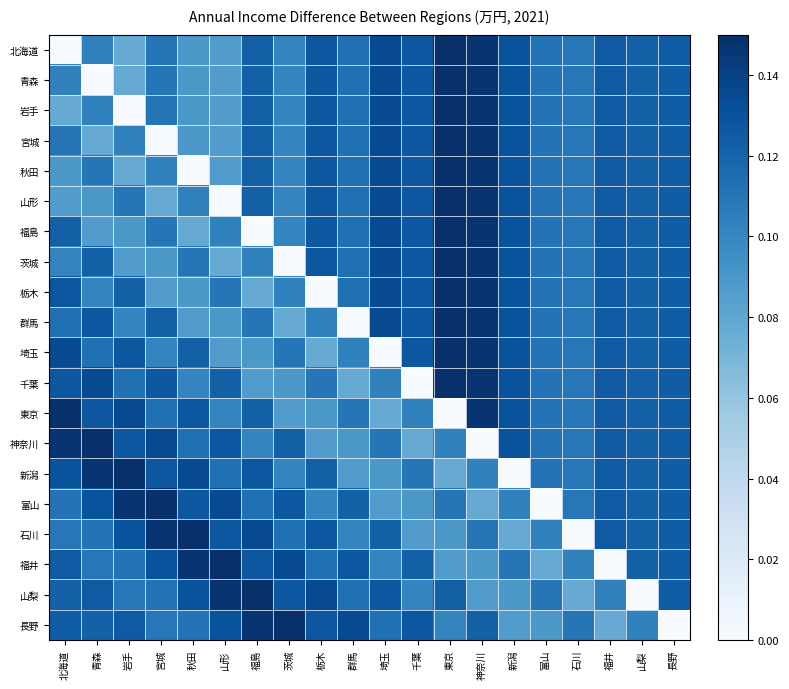

Reading left to right, transcribe all the data shown in this chart.

北海道: 北海道=0.0	青森=0.1	岩手=0.1	宮城=0.1	秋田=0.1	山形=0.1	福島=0.1	茨城=0.1	栃木=0.1	群馬=0.1	埼玉=0.1	千葉=0.1	東京=0.1	神奈川=0.1	新潟=0.1	富山=0.1	石川=0.1	福井=0.1	山梨=0.1	長野=0.1
青森: 北海道=0.1	青森=0.0	岩手=0.1	宮城=0.1	秋田=0.1	山形=0.1	福島=0.1	茨城=0.1	栃木=0.1	群馬=0.1	埼玉=0.1	千葉=0.1	東京=0.1	神奈川=0.1	新潟=0.1	富山=0.1	石川=0.1	福井=0.1	山梨=0.1	長野=0.1
岩手: 北海道=0.1	青森=0.1	岩手=0.0	宮城=0.1	秋田=0.1	山形=0.1	福島=0.1	茨城=0.1	栃木=0.1	群馬=0.1	埼玉=0.1	千葉=0.1	東京=0.1	神奈川=0.1	新潟=0.1	富山=0.1	石川=0.1	福井=0.1	山梨=0.1	長野=0.1
宮城: 北海道=0.1	青森=0.1	岩手=0.1	宮城=0.0	秋田=0.1	山形=0.1	福島=0.1	茨城=0.1	栃木=0.1	群馬=0.1	埼玉=0.1	千葉=0.1	東京=0.1	神奈川=0.1	新潟=0.1	富山=0.1	石川=0.1	福井=0.1	山梨=0.1	長野=0.1
秋田: 北海道=0.1	青森=0.1	岩手=0.1	宮城=0.1	秋田=0.0	山形=0.1	福島=0.1	茨城=0.1	栃木=0.1	群馬=0.1	埼玉=0.1	千葉=0.1	東京=0.1	神奈川=0.1	新潟=0.1	富山=0.1	石川=0.1	福井=0.1	山梨=0.1	長野=0.1
山形: 北海道=0.1	青森=0.1	岩手=0.1	宮城=0.1	秋田=0.1	山形=0.0	福島=0.1	茨城=0.1	栃木=0.1	群馬=0.1	埼玉=0.1	千葉=0.1	東京=0.1	神奈川=0.1	新潟=0.1	富山=0.1	石川=0.1	福井=0.1	山梨=0.1	長野=0.1
福島: 北海道=0.1	青森=0.1	岩手=0.1	宮城=0.1	秋田=0.1	山形=0.1	福島=0.0	茨城=0.1	栃木=0.1	群馬=0.1	埼玉=0.1	千葉=0.1	東京=0.1	神奈川=0.1	新潟=0.1	富山=0.1	石川=0.1	福井=0.1	山梨=0.1	長野=0.1
茨城: 北海道=0.1	青森=0.1	岩手=0.1	宮城=0.1	秋田=0.1	山形=0.1	福島=0.1	茨城=0.0	栃木=0.1	群馬=0.1	埼玉=0.1	千葉=0.1	東京=0.1	神奈川=0.1	新潟=0.1	富山=0.1	石川=0.1	福井=0.1	山梨=0.1	長野=0.1
栃木: 北海道=0.1	青森=0.1	岩手=0.1	宮城=0.1	秋田=0.1	山形=0.1	福島=0.1	茨城=0.1	栃木=0.0	群馬=0.1	埼玉=0.1	千葉=0.1	東京=0.1	神奈川=0.1	新潟=0.1	富山=0.1	石川=0.1	福井=0.1	山梨=0.1	長野=0.1
群馬: 北海道=0.1	青森=0.1	岩手=0.1	宮城=0.1	秋田=0.1	山形=0.1	福島=0.1	茨城=0.1	栃木=0.1	群馬=0.0	埼玉=0.1	千葉=0.1	東京=0.1	神奈川=0.1	新潟=0.1	富山=0.1	石川=0.1	福井=0.1	山梨=0.1	長野=0.1
埼玉: 北海道=0.1	青森=0.1	岩手=0.1	宮城=0.1	秋田=0.1	山形=0.1	福島=0.1	茨城=0.1	栃木=0.1	群馬=0.1	埼玉=0.0	千葉=0.1	東京=0.1	神奈川=0.1	新潟=0.1	富山=0.1	石川=0.1	福井=0.1	山梨=0.1	長野=0.1
千葉: 北海道=0.1	青森=0.1	岩手=0.1	宮城=0.1	秋田=0.1	山形=0.1	福島=0.1	茨城=0.1	栃木=0.1	群馬=0.1	埼玉=0.1	千葉=0.0	東京=0.1	神奈川=0.1	新潟=0.1	富山=0.1	石川=0.1	福井=0.1	山梨=0.1	長野=0.1
東京: 北海道=0.1	青森=0.1	岩手=0.1	宮城=0.1	秋田=0.1	山形=0.1	福島=0.1	茨城=0.1	栃木=0.1	群馬=0.1	埼玉=0.1	千葉=0.1	東京=0.0	神奈川=0.1	新潟=0.1	富山=0.1	石川=0.1	福井=0.1	山梨=0.1	長野=0.1
神奈川: 北海道=0.1	青森=0.1	岩手=0.1	宮城=0.1	秋田=0.1	山形=0.1	福島=0.1	茨城=0.1	栃木=0.1	群馬=0.1	埼玉=0.1	千葉=0.1	東京=0.1	神奈川=0.0	新潟=0.1	富山=0.1	石川=0.1	福井=0.1	山梨=0.1	長野=0.1
新潟: 北海道=0.1	青森=0.1	岩手=0.1	宮城=0.1	秋田=0.1	山形=0.1	福島=0.1	茨城=0.1	栃木=0.1	群馬=0.1	埼玉=0.1	千葉=0.1	東京=0.1	神奈川=0.1	新潟=0.0	富山=0.1	石川=0.1	福井=0.1	山梨=0.1	長野=0.1
富山: 北海道=0.1	青森=0.1	岩手=0.1	宮城=0.1	秋田=0.1	山形=0.1	福島=0.1	茨城=0.1	栃木=0.1	群馬=0.1	埼玉=0.1	千葉=0.1	東京=0.1	神奈川=0.1	新潟=0.1	富山=0.0	石川=0.1	福井=0.1	山梨=0.1	長野=0.1
石川: 北海道=0.1	青森=0.1	岩手=0.1	宮城=0.1	秋田=0.1	山形=0.1	福島=0.1	茨城=0.1	栃木=0.1	群馬=0.1	埼玉=0.1	千葉=0.1	東京=0.1	神奈川=0.1	新潟=0.1	富山=0.1	石川=0.0	福井=0.1	山梨=0.1	長野=0.1
福井: 北海道=0.1	青森=0.1	岩手=0.1	宮城=0.1	秋田=0.1	山形=0.1	福島=0.1	茨城=0.1	栃木=0.1	群馬=0.1	埼玉=0.1	千葉=0.1	東京=0.1	神奈川=0.1	新潟=0.1	富山=0.1	石川=0.1	福井=0.0	山梨=0.1	長野=0.1
山梨: 北海道=0.1	青森=0.1	岩手=0.1	宮城=0.1	秋田=0.1	山形=0.1	福島=0.1	茨城=0.1	栃木=0.1	群馬=0.1	埼玉=0.1	千葉=0.1	東京=0.1	神奈川=0.1	新潟=0.1	富山=0.1	石川=0.1	福井=0.1	山梨=0.0	長野=0.1
長野: 北海道=0.1	青森=0.1	岩手=0.1	宮城=0.1	秋田=0.1	山形=0.1	福島=0.1	茨城=0.1	栃木=0.1	群馬=0.1	埼玉=0.1	千葉=0.1	東京=0.1	神奈川=0.1	新潟=0.1	富山=0.1	石川=0.1	福井=0.1	山梨=0.1	長野=0.0